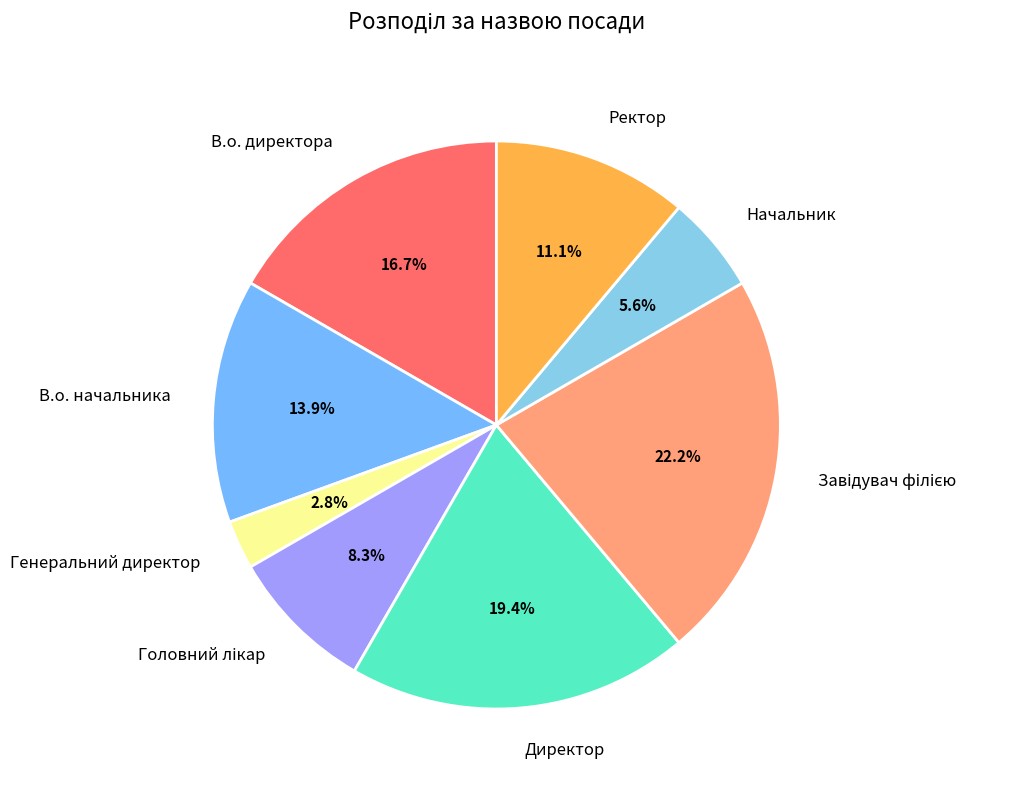

Is there any slice that represents more than half of the pie?

No